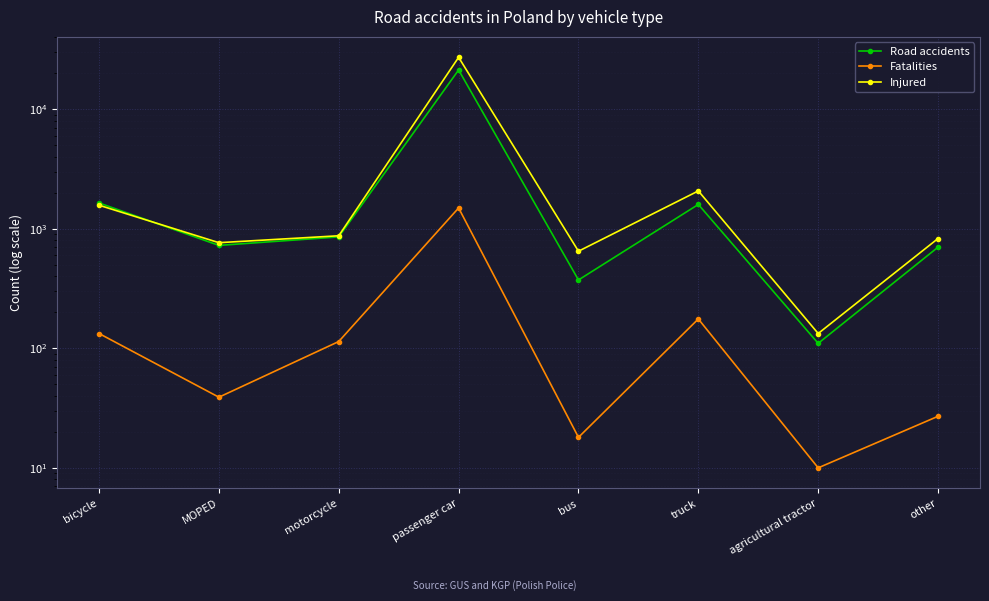

What is the sum of all Injured values?

34086